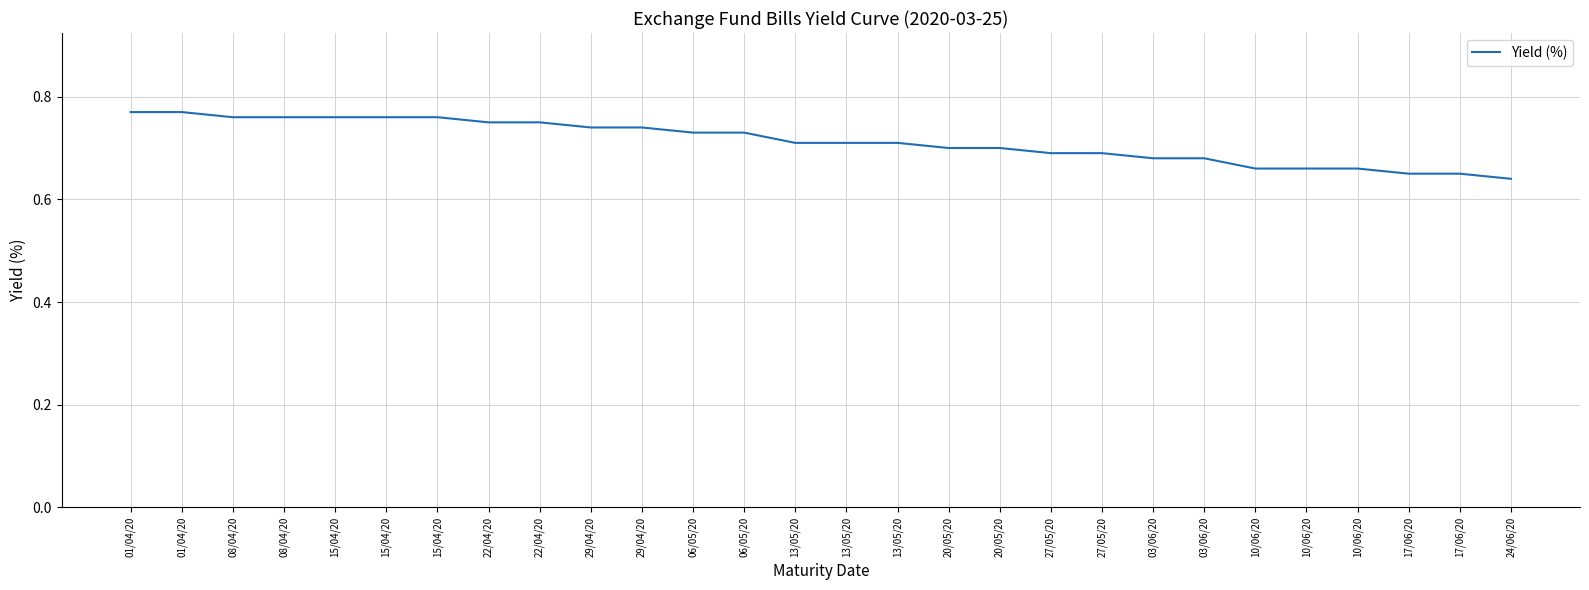

Does the chart have visible grid lines?

Yes